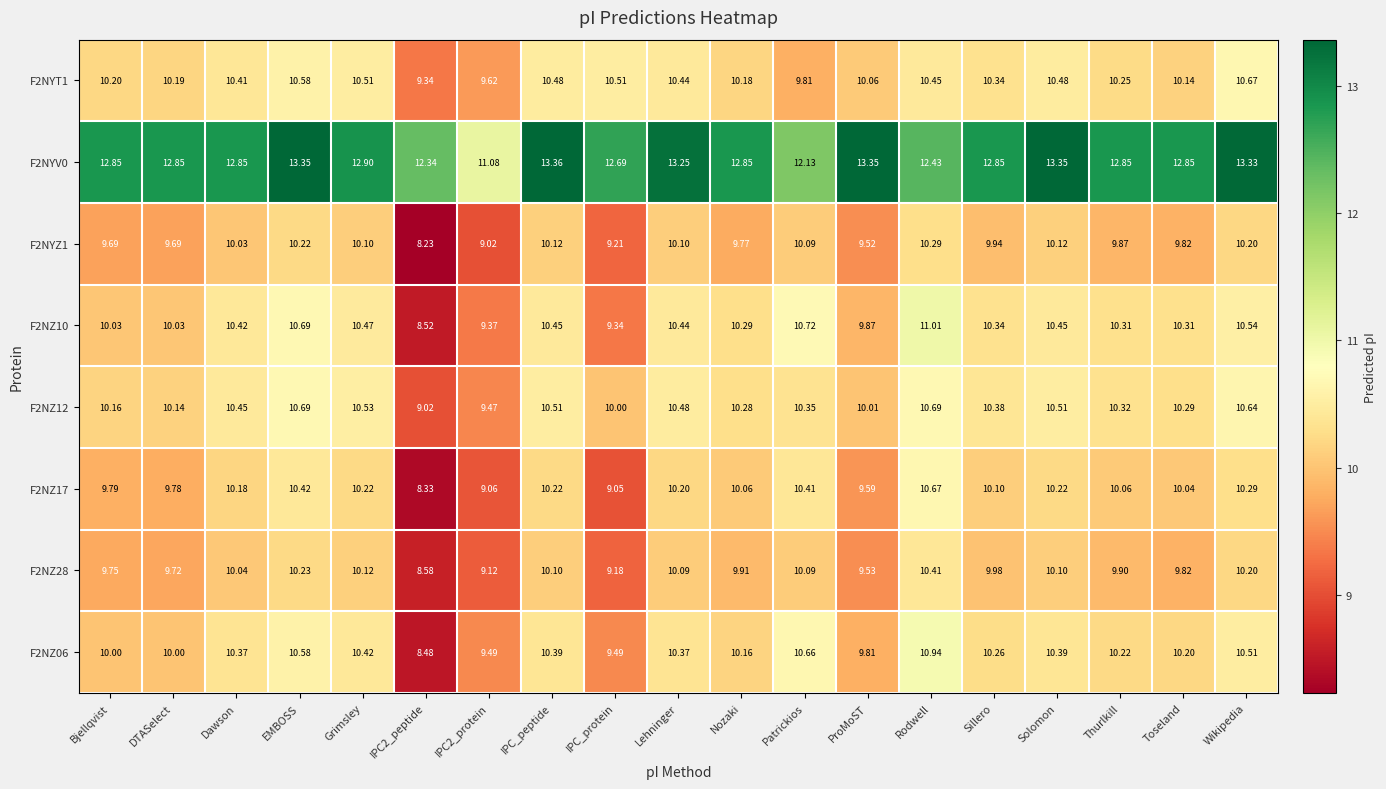

What is the total value across all series at IPC2_peptide?

72.8